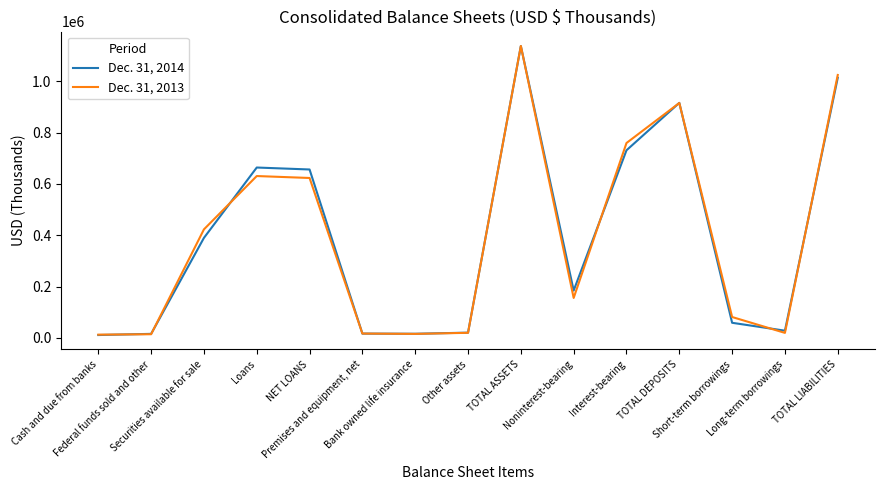

Which category has the highest value in the Dec. 31, 2014 series?

TOTAL ASSETS